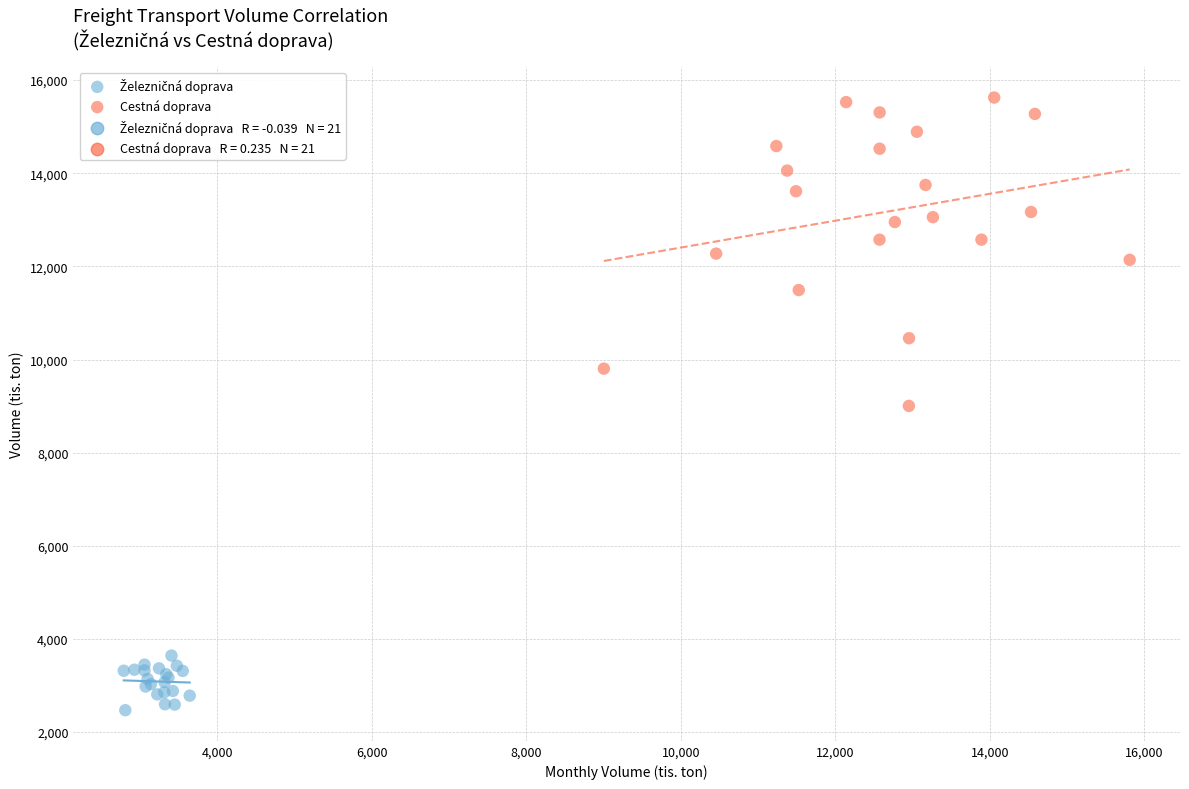

Which series contains the highest Y value?

Cestná doprava